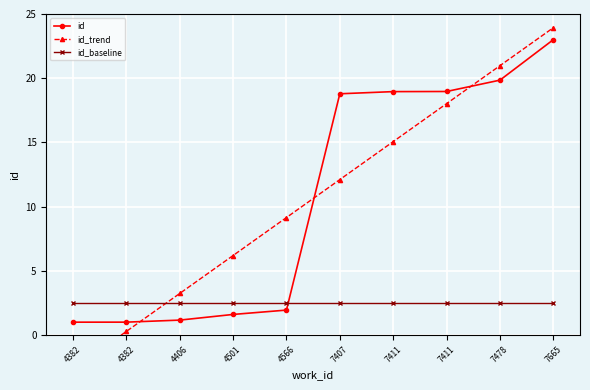

Between which two adjacent categories do id_trend and id first intersect?

4382 and 4406